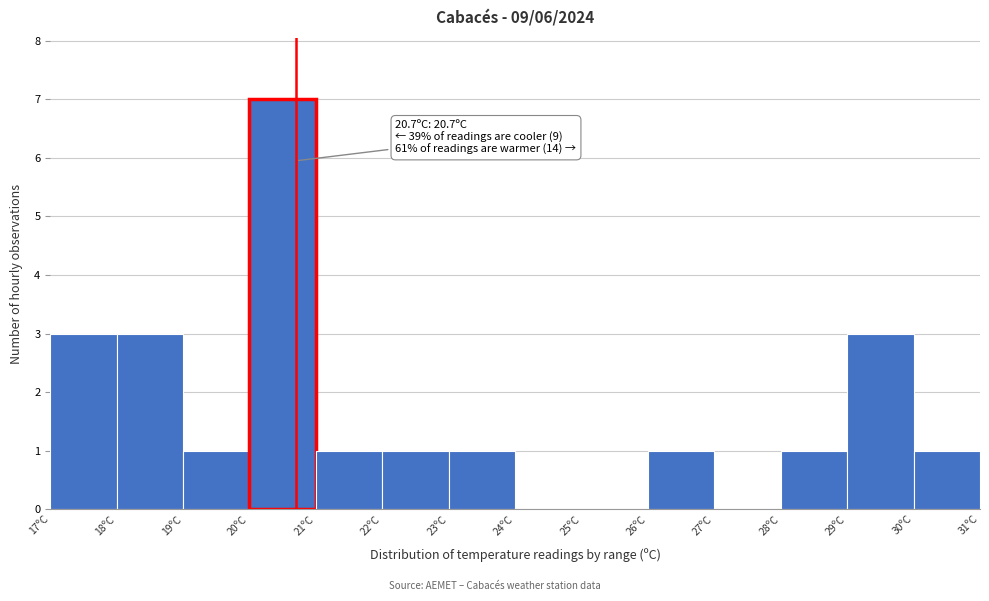

Over which range of the x-axis is the bar tallest?

20 to 21